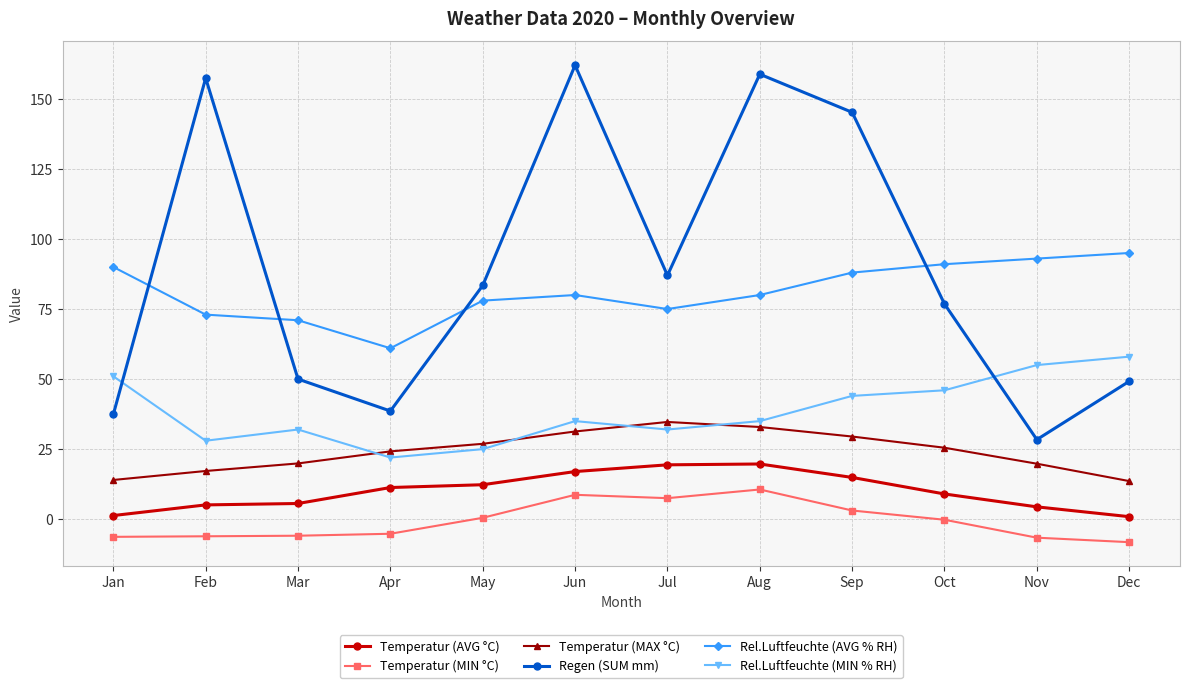

How many categories are shown in the chart?

12